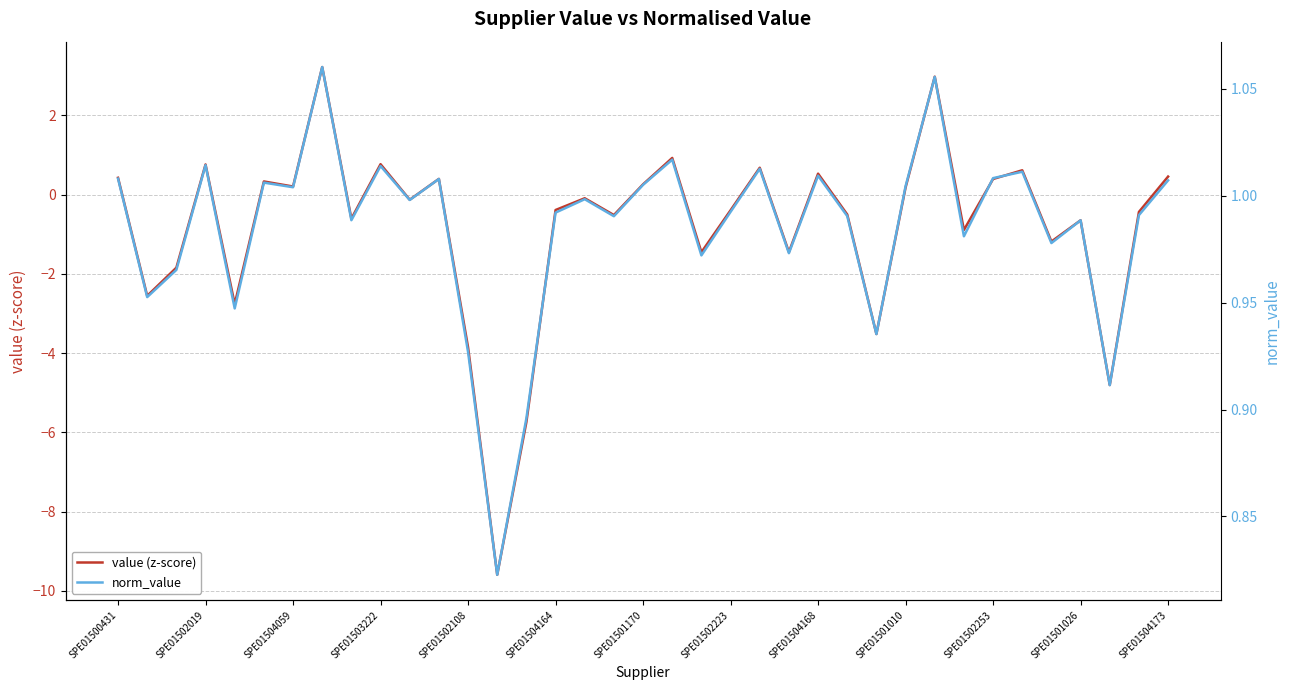

How many lines are shown in the chart?

2